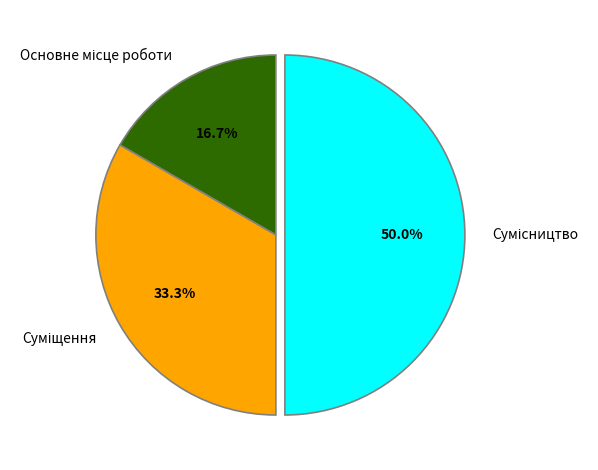

What is the change in value from Основне місце роботи to Суміщення?

+1